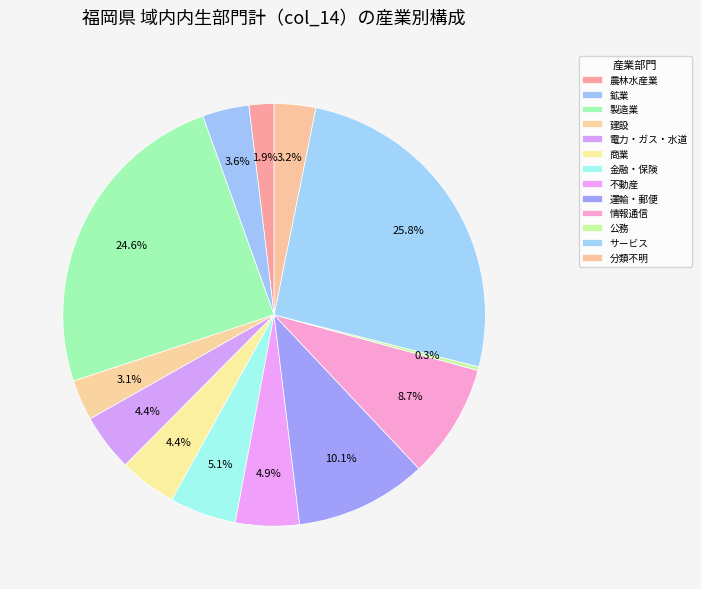

Count the number of slices in the pie.

13